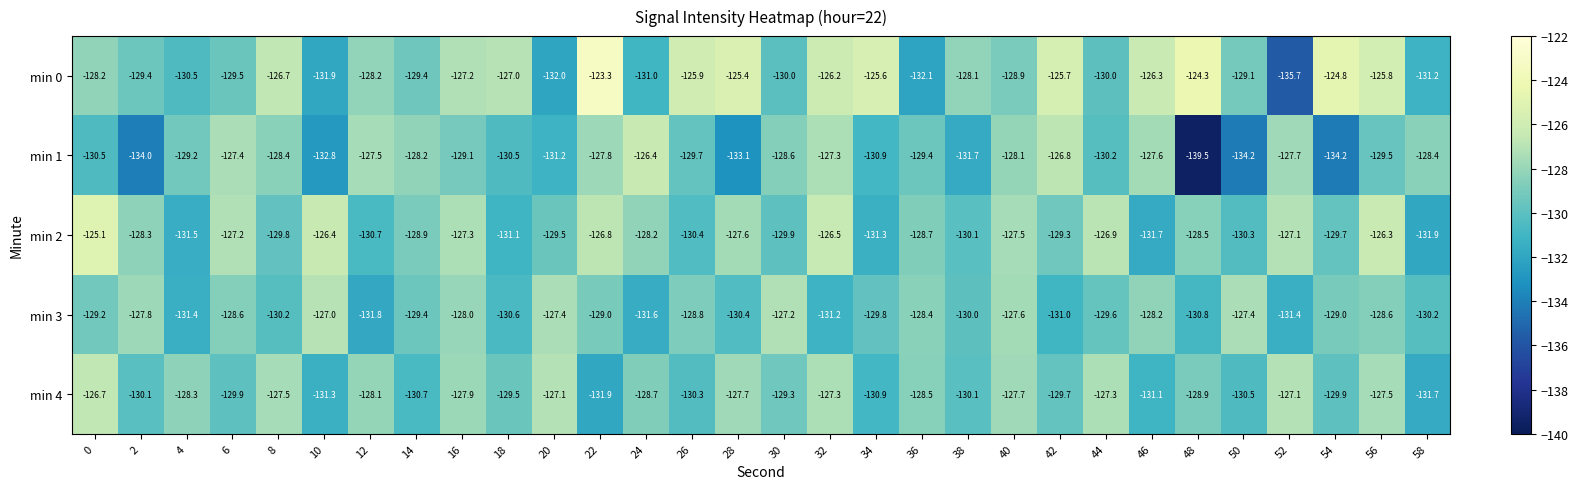

Which series has the largest range (max minus min)?

min 1